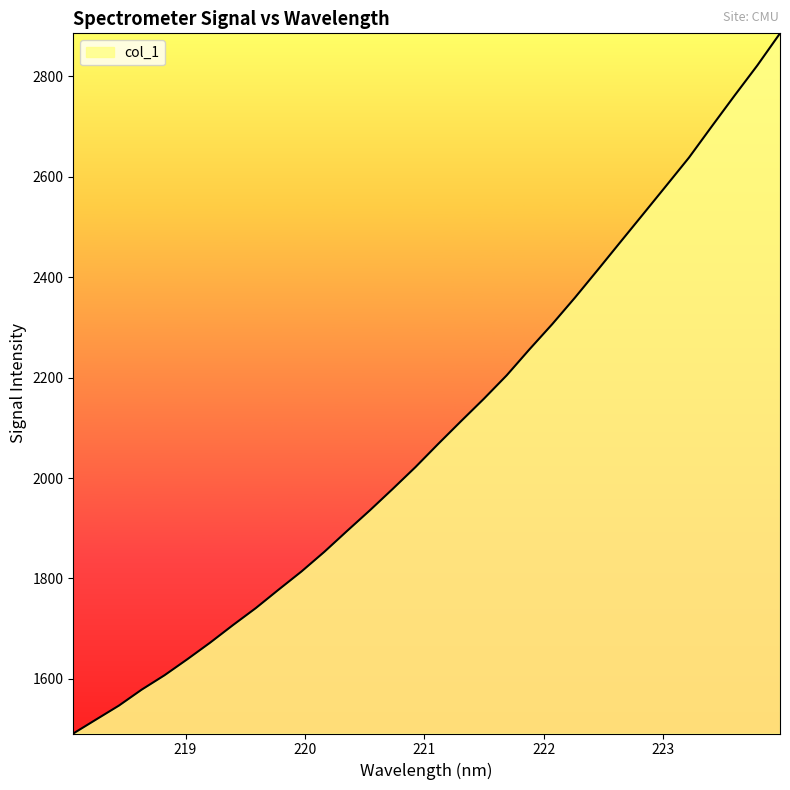

What is the smallest value displayed?

1491.2